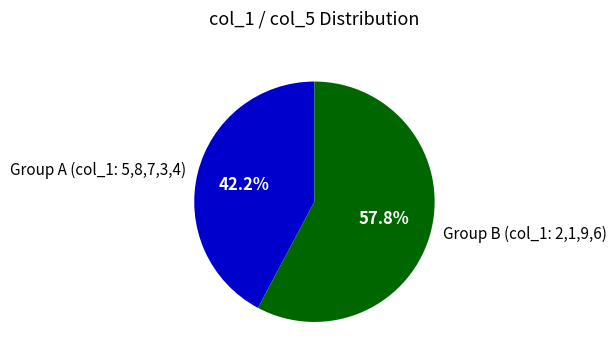

Does Group A (col_1: 5,8,7,3,4) represent more than half of the total?

No